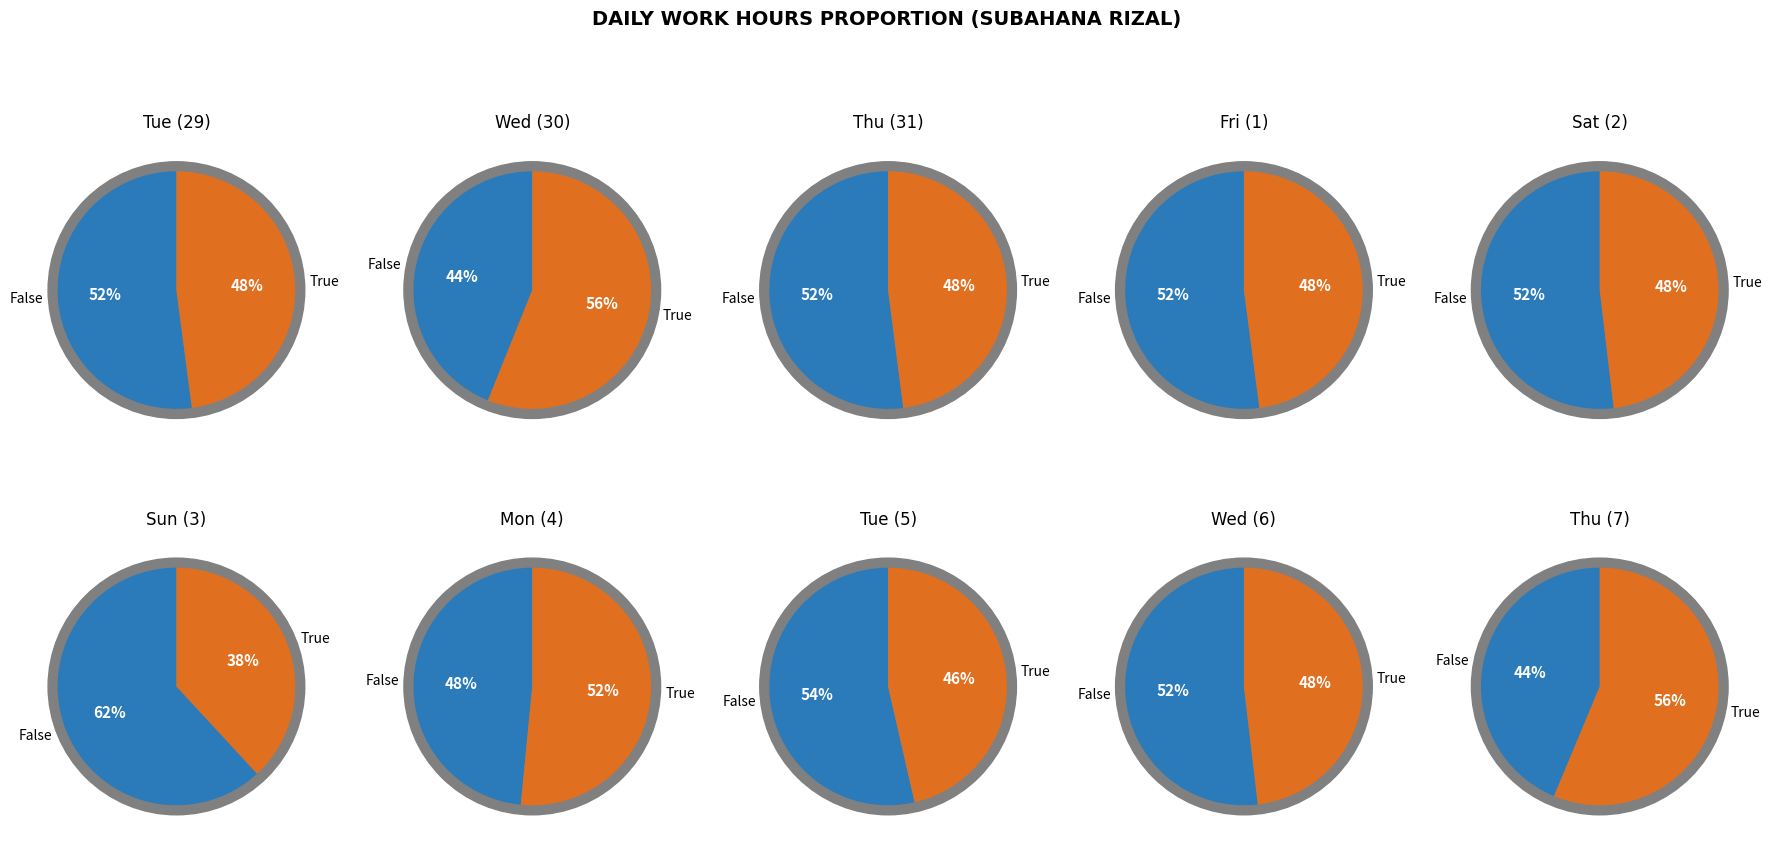

To the nearest percent, what is the difference between the largest and smallest slice percentages?

4%